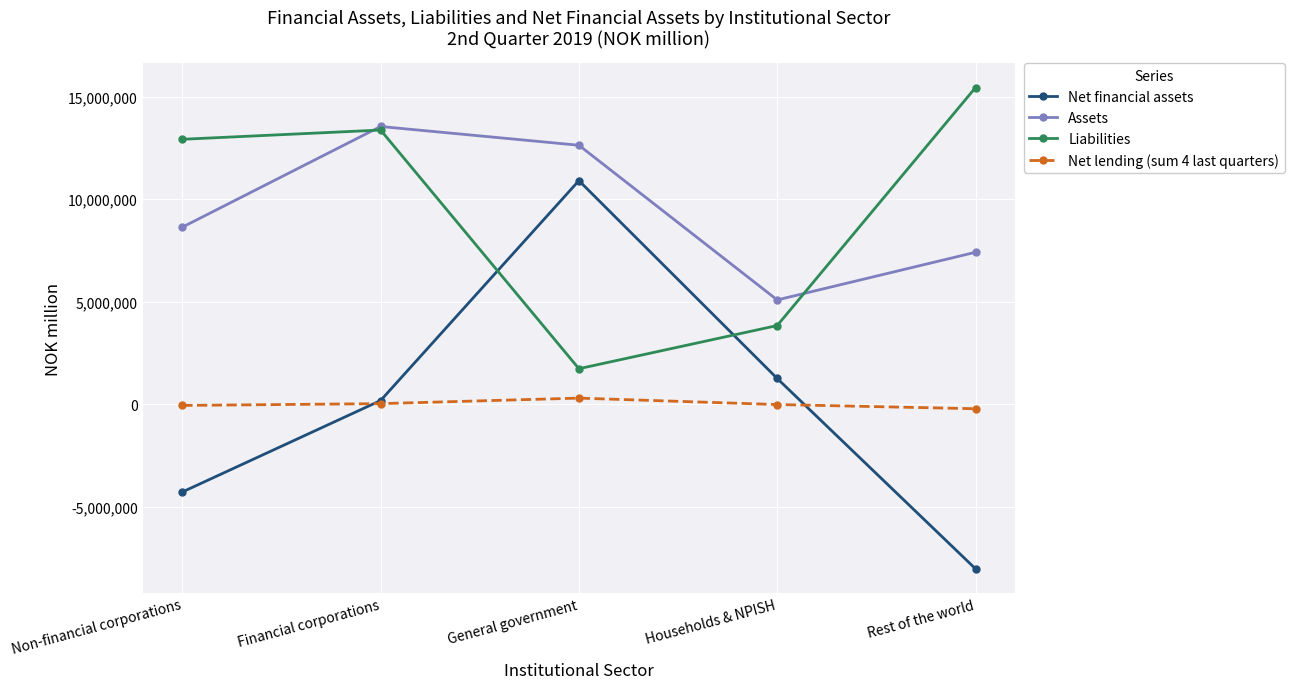

Where do Net financial assets and Liabilities first cross each other?

Financial corporations and General government